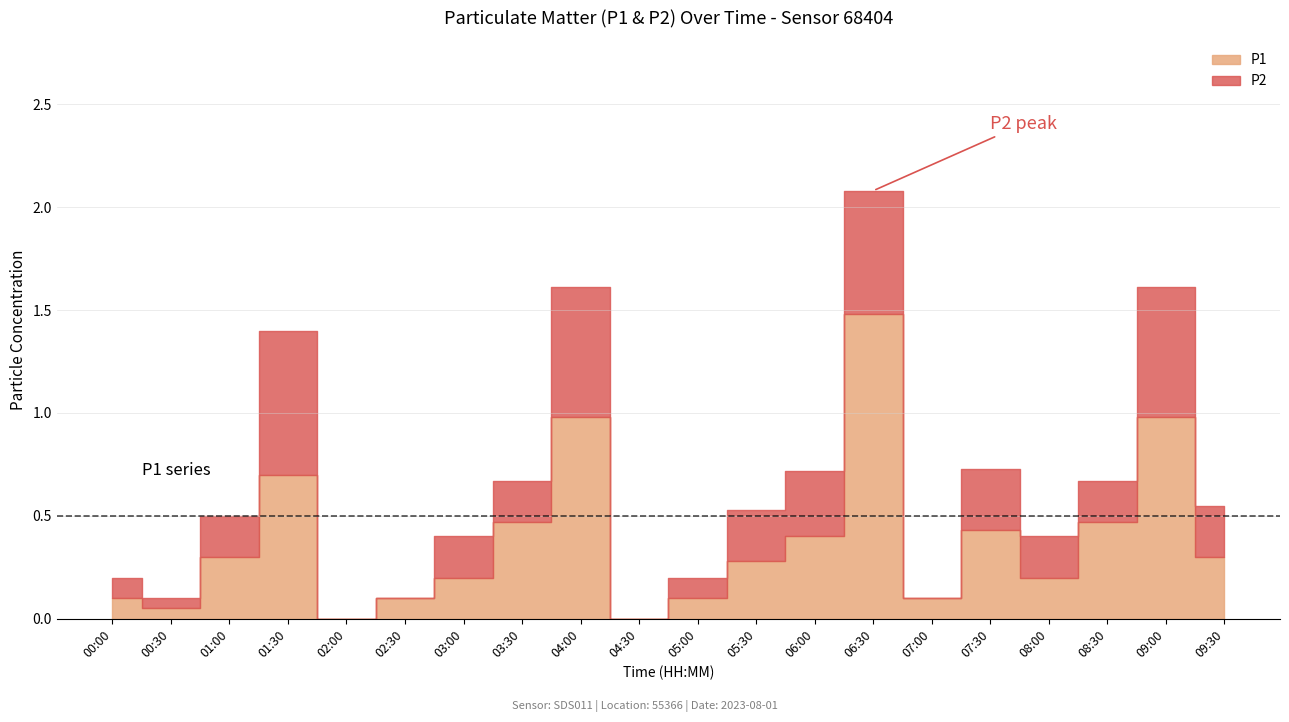

At which label is P1 closest to 0?

02:00